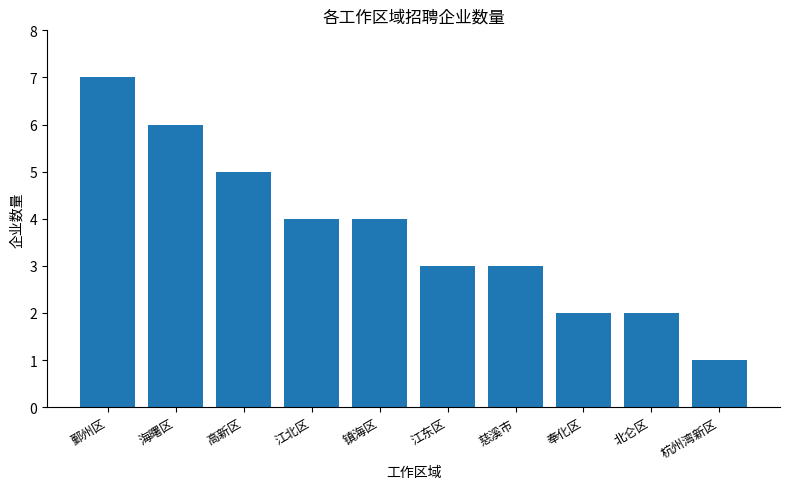

The chart shows a value of 3 at 江东区. True or false?

True